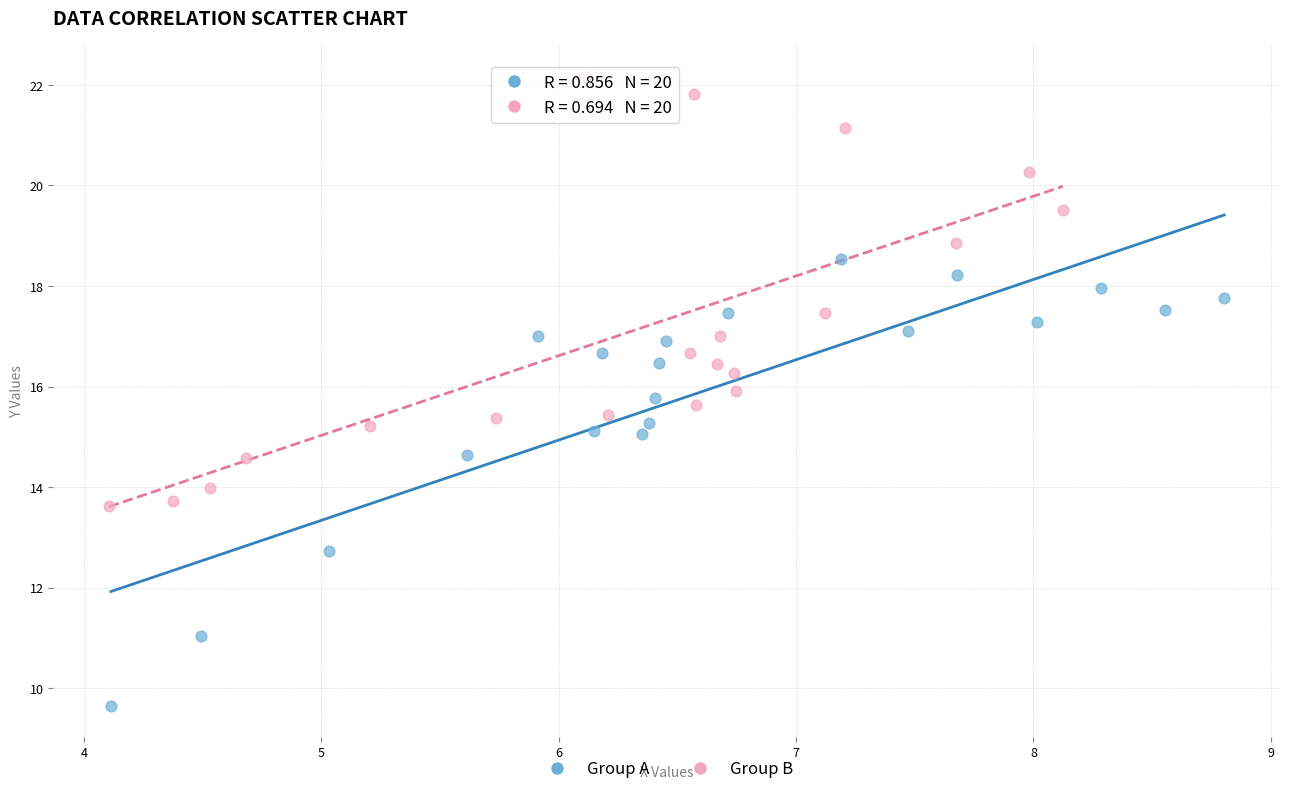

What are all the series names shown in the legend?

Group A, Group B